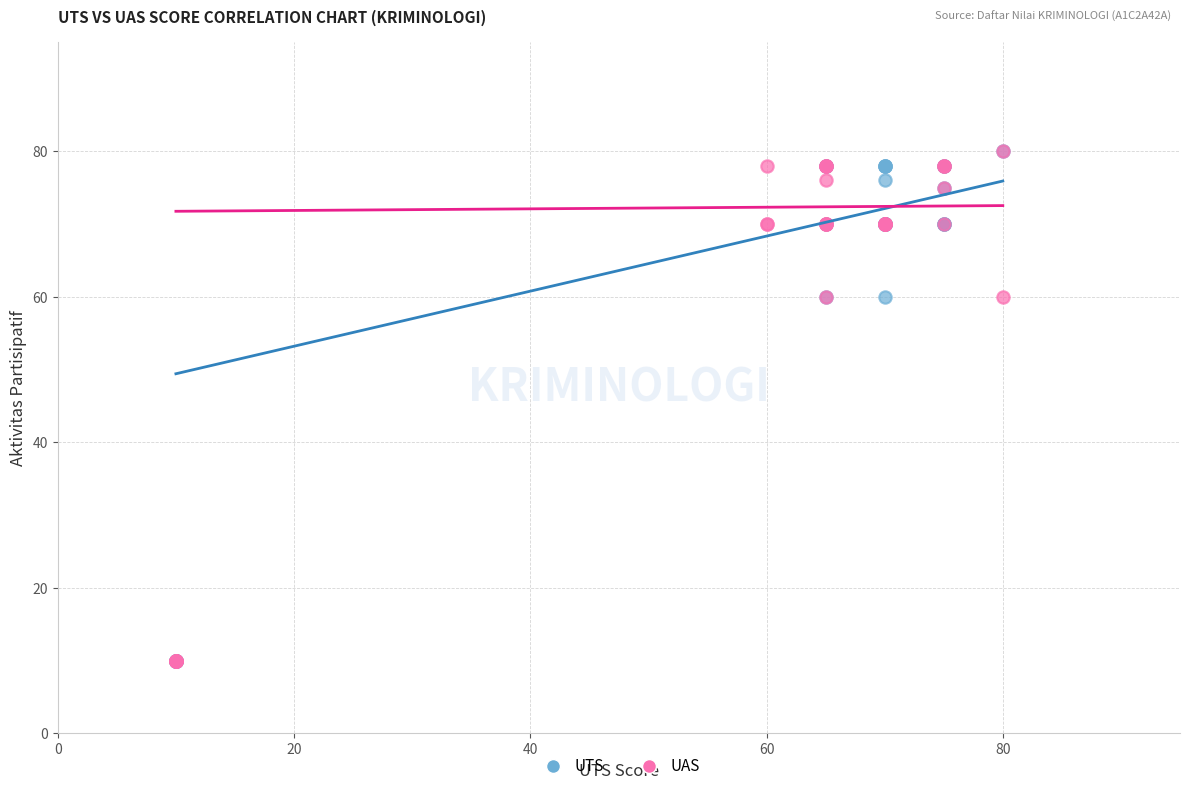

What are all the series names shown in the legend?

UTS, UAS